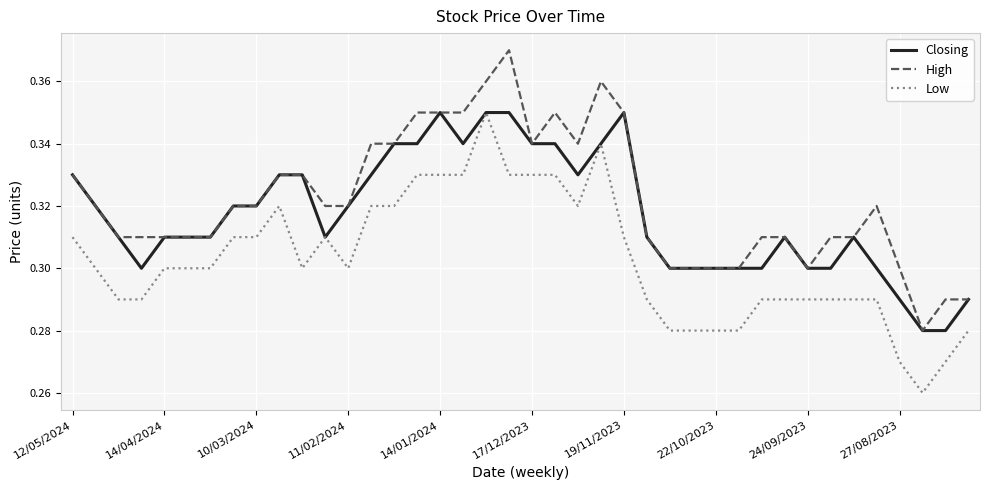

Rank the series by their average value, from highest to lowest.

High, Closing, Low